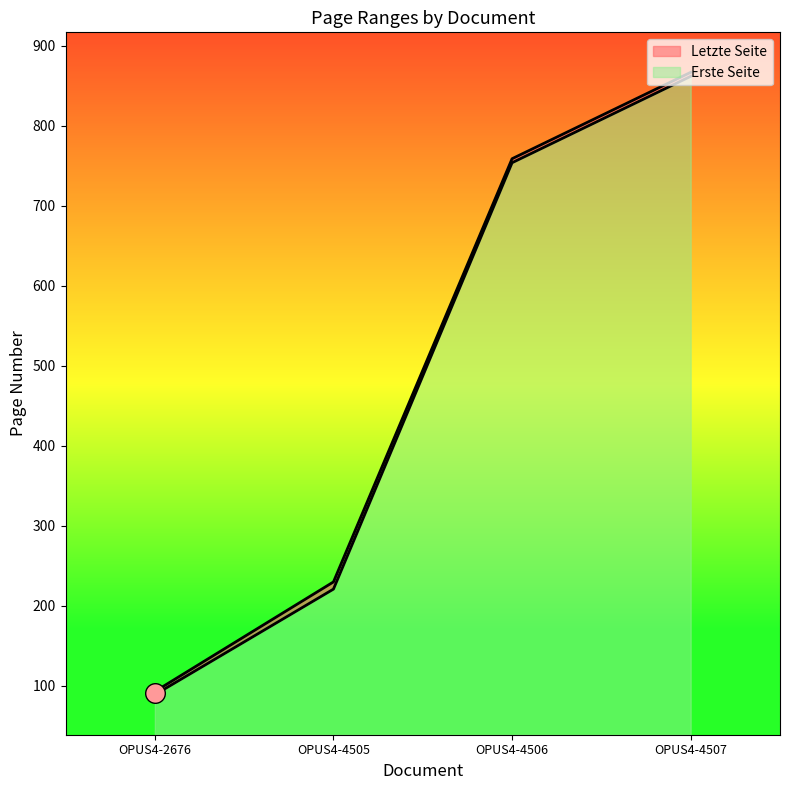

At how many categories does at least one series exceed 182?

3